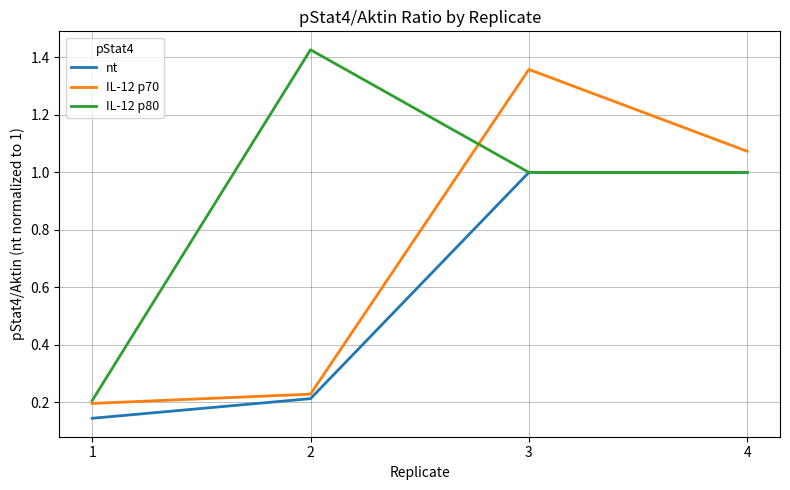

Is it true that nt equals 1.0 at 4?

True